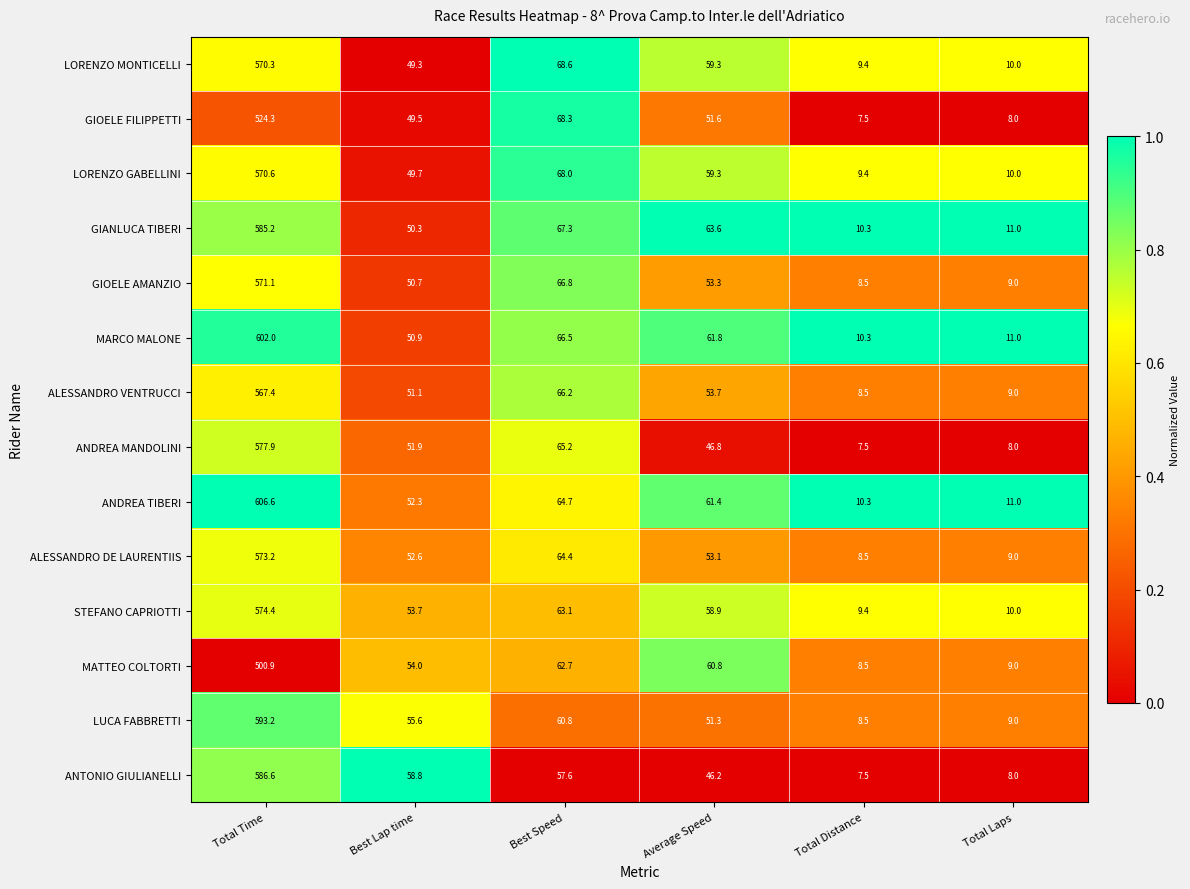

What is the greatest value displayed?

606.6